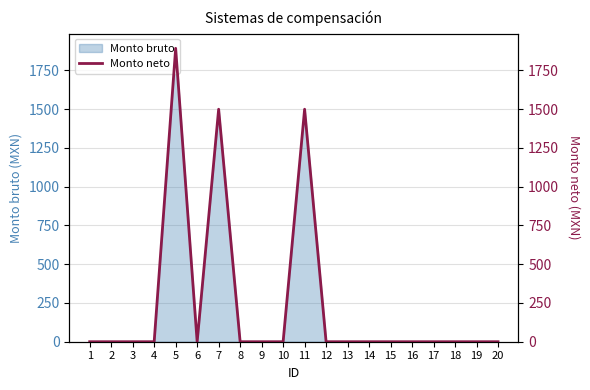

What is the average value?

244.6